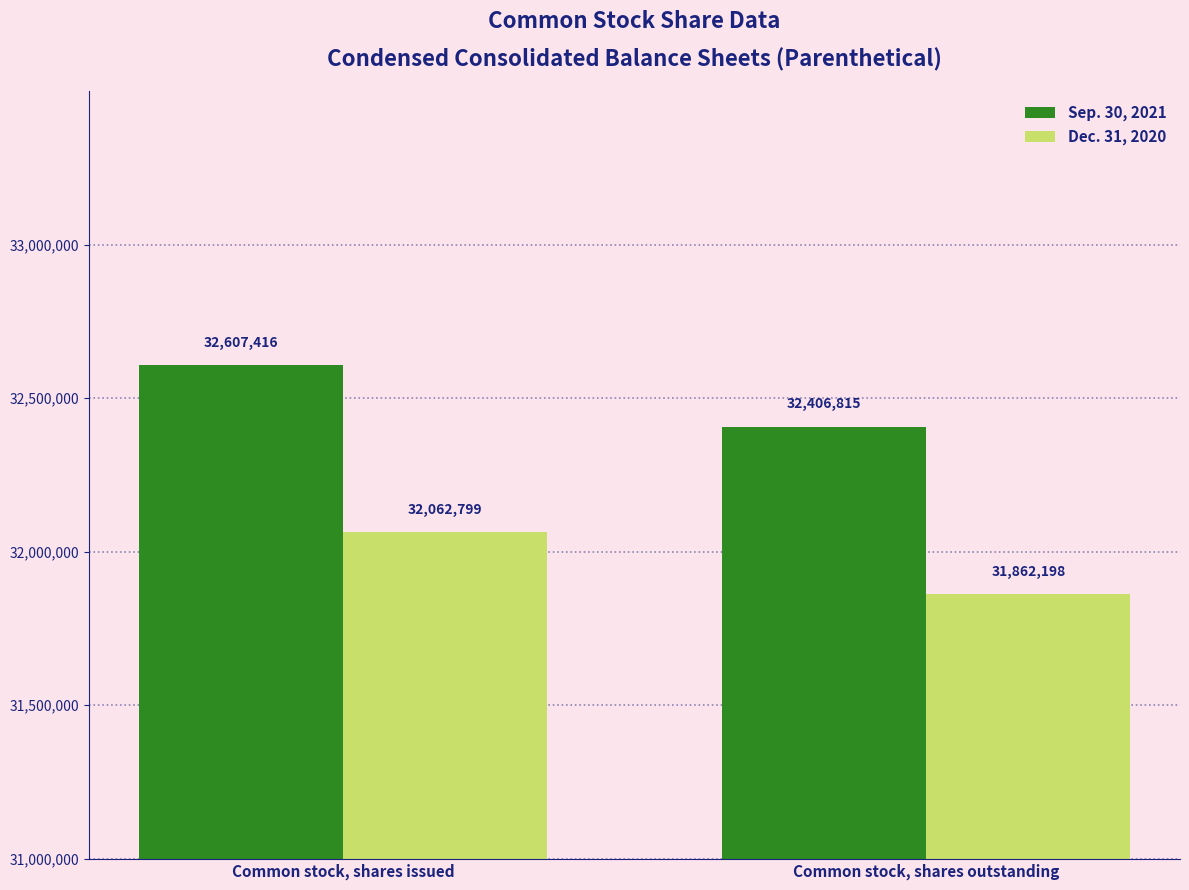

What is the difference between the maximum and minimum values in the Dec. 31, 2020 series?

200601